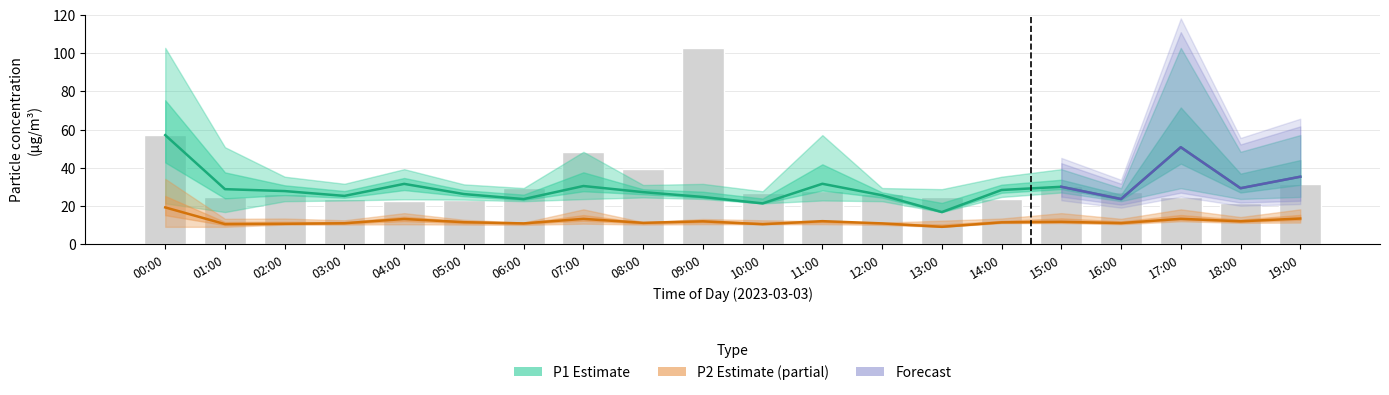

How many data points does each series have?

20